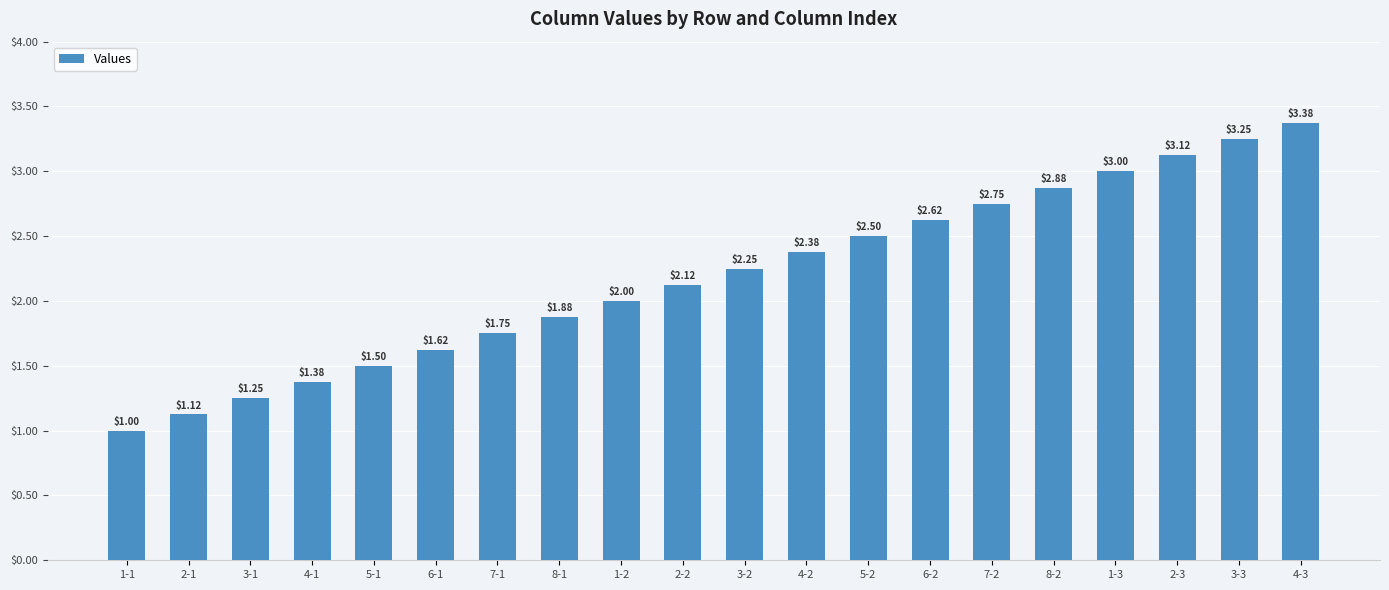

What is the sum of the values at 1-3 and 5-1?

4.5